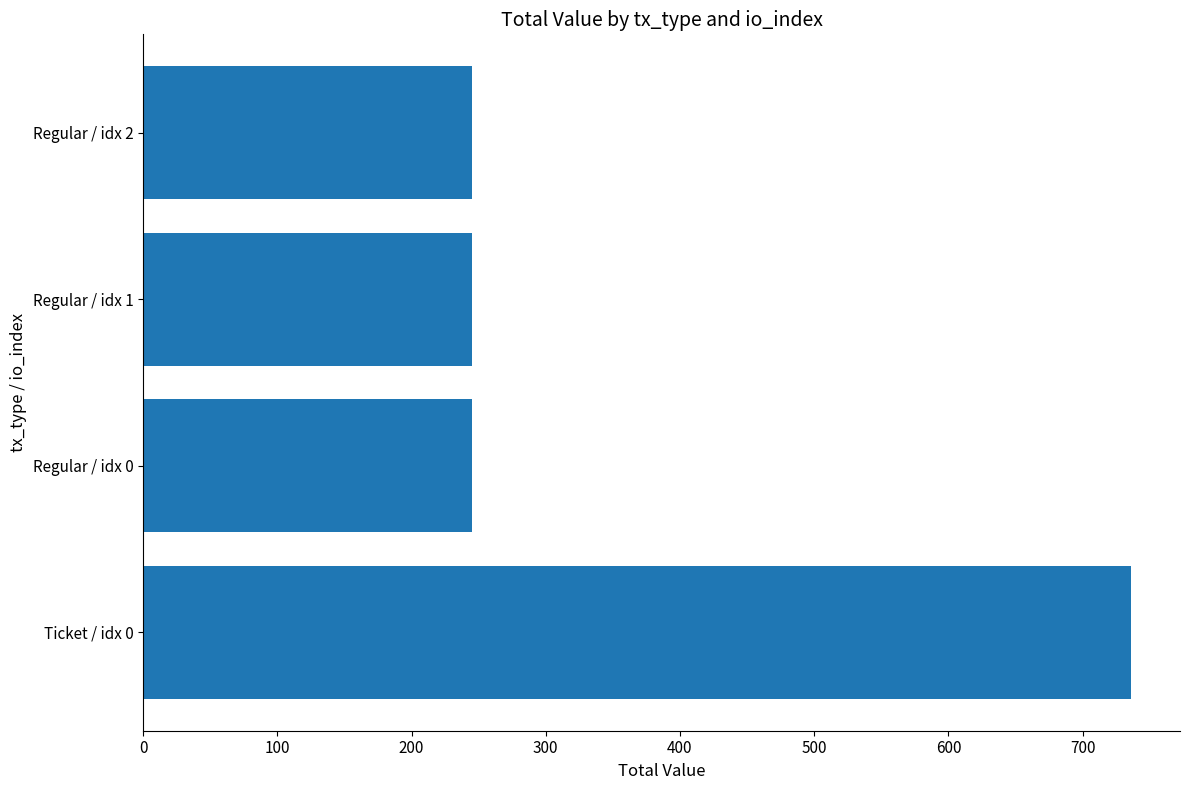

What is the smallest value displayed?

245.2